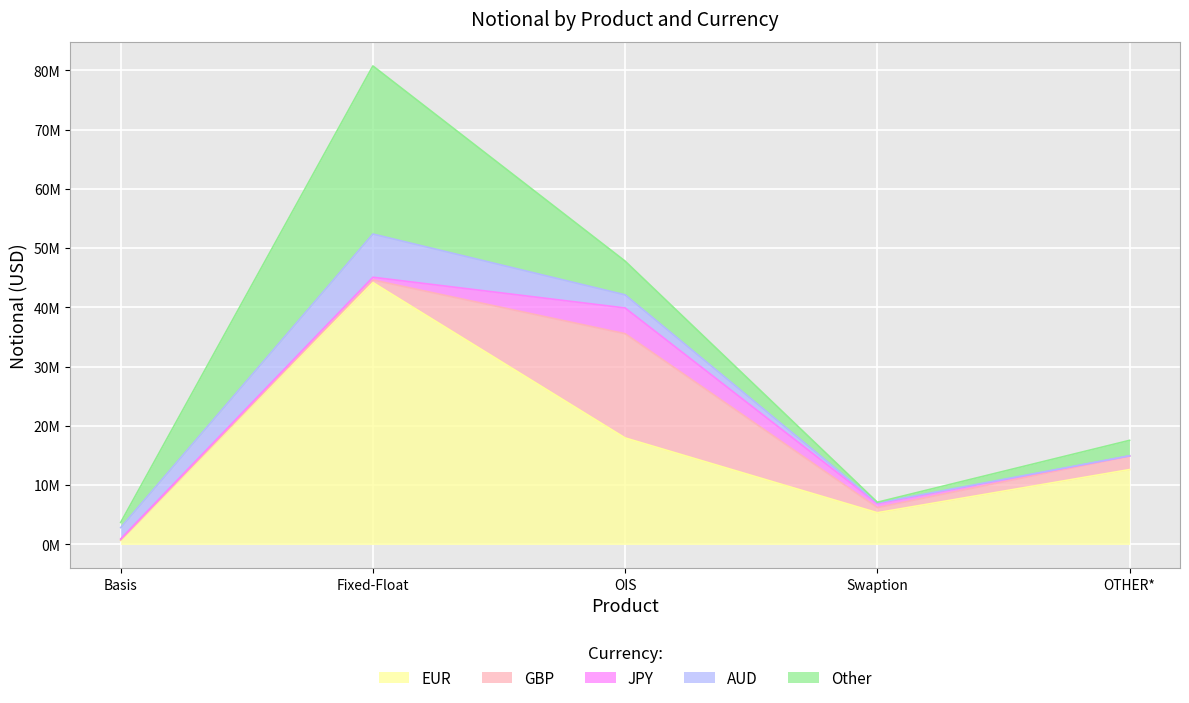

List the series in order of their peak value, highest first.

EUR, Other, GBP, AUD, JPY